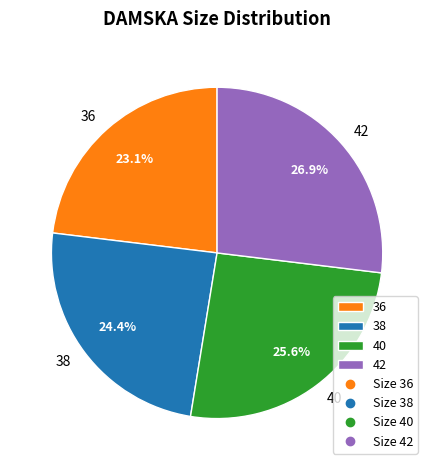

How many slices are in this pie chart?

4